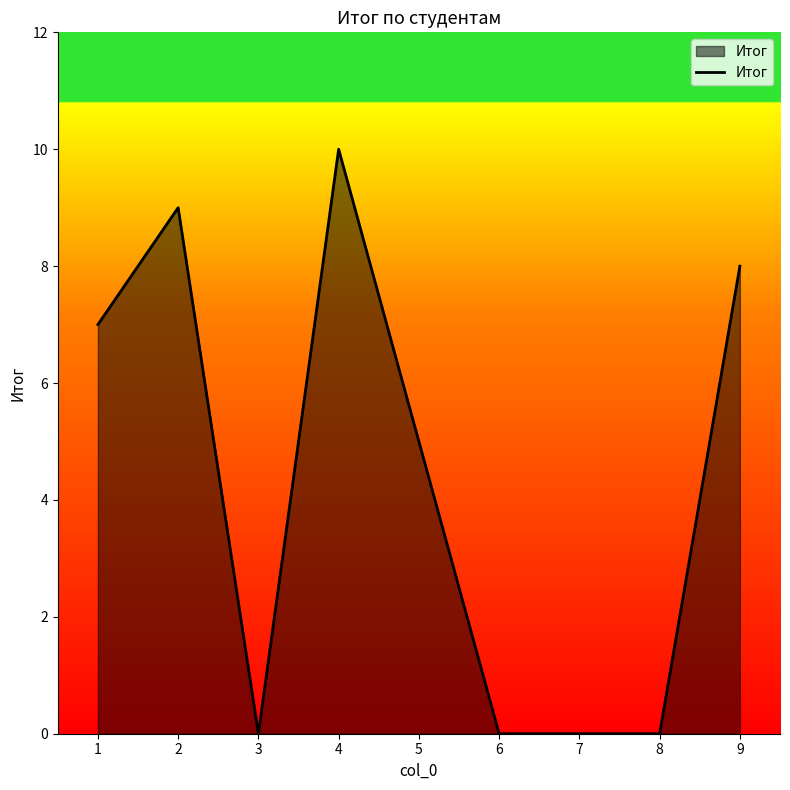

At which label is the value closest to 5?

5